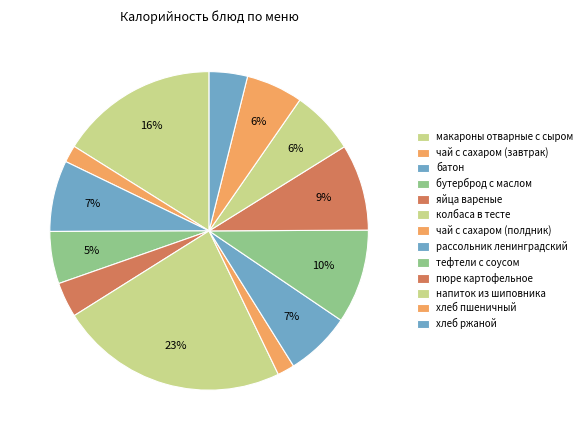

Which category has the biggest portion of the pie?

колбаса в тесте